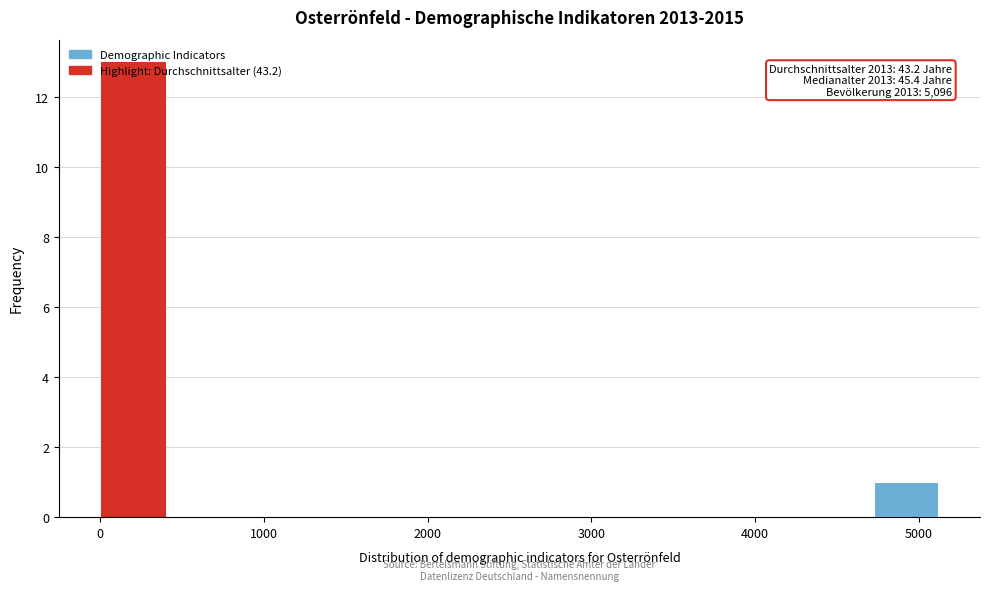

Read against the x-axis, roughly where is the centre of the tallest bar?

200